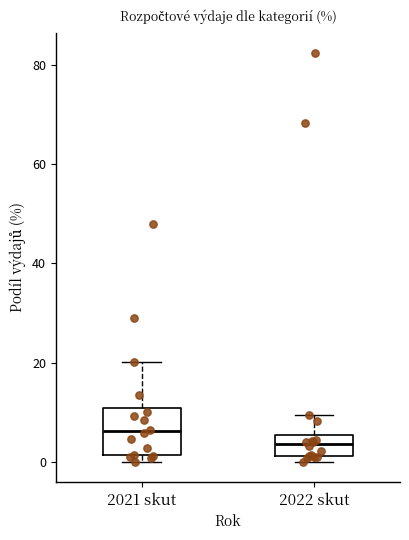

Which box's median line is the highest?

2021 skut